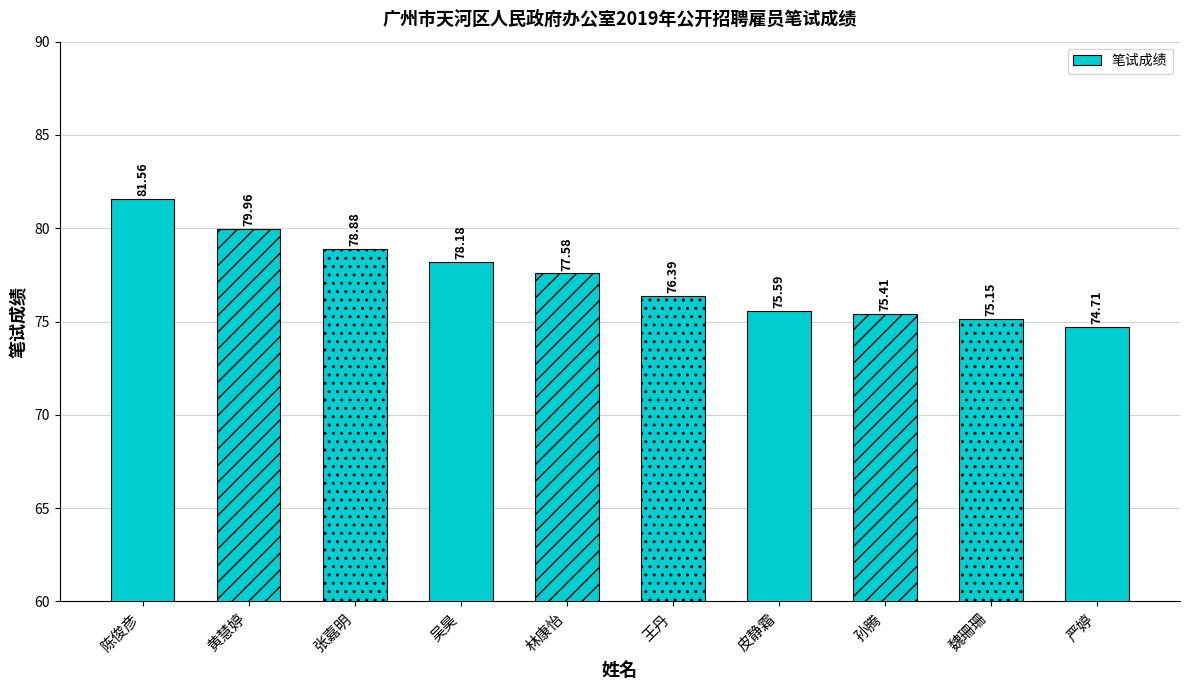

Are the bars grouped side by side (vs. stacked)?

No